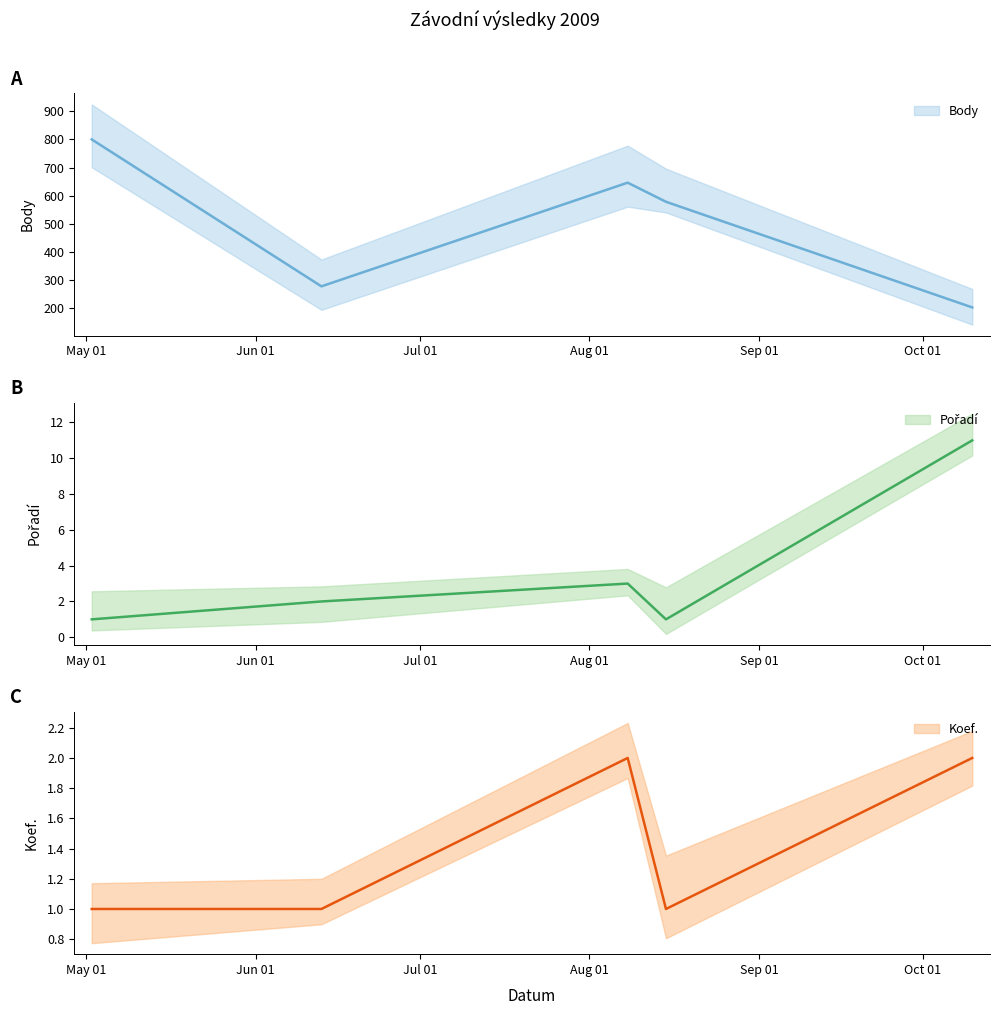

Is it true that Body equals 578 at 2009-08-15?

True